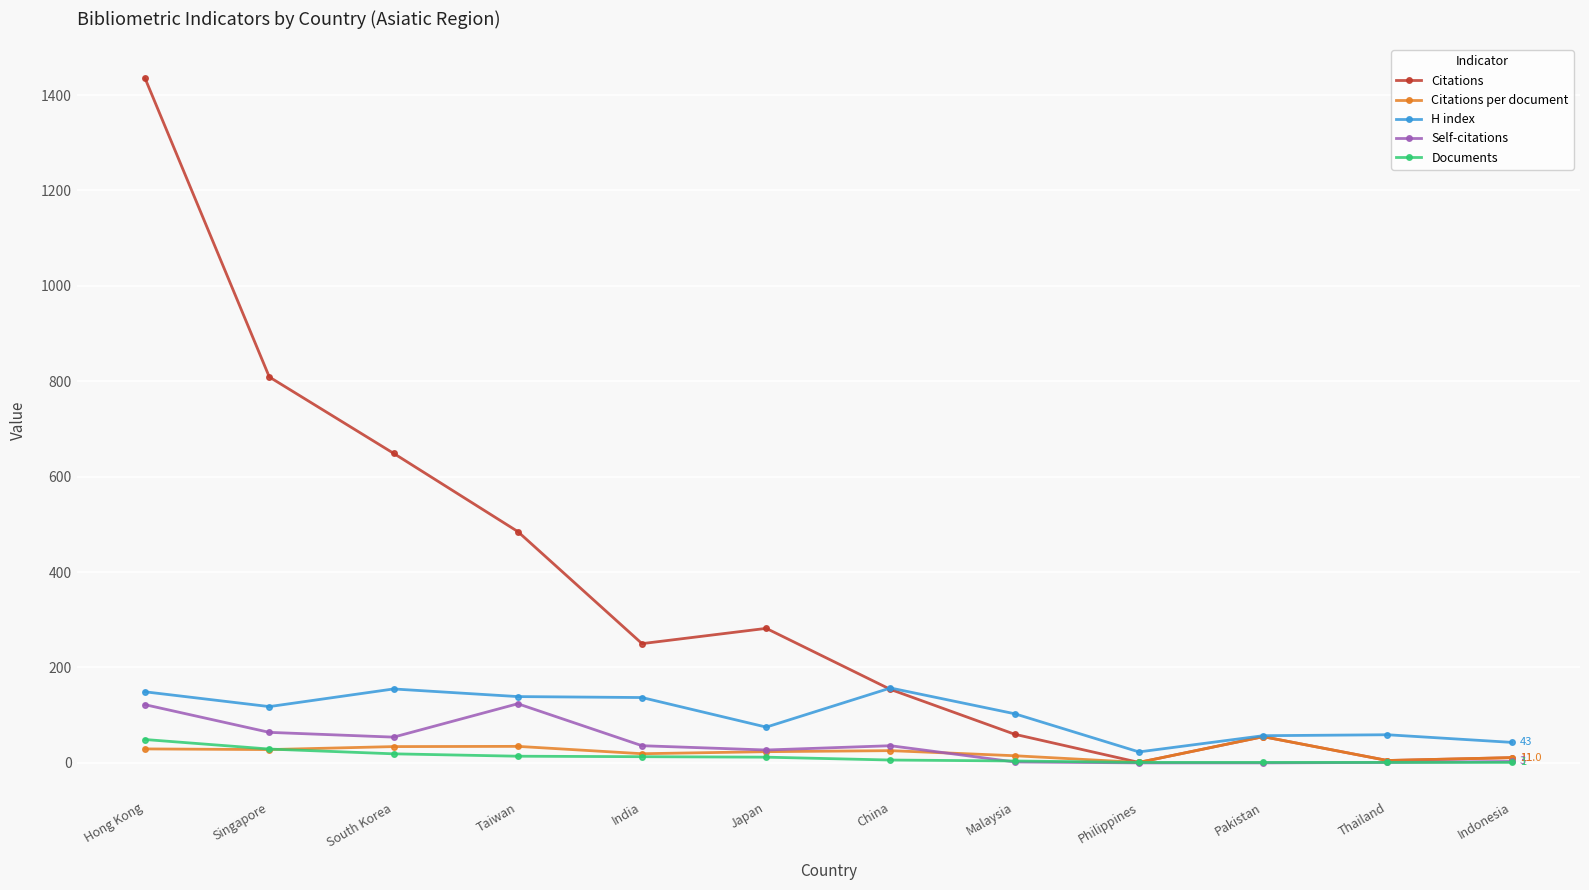

What position from the left is Thailand?

11